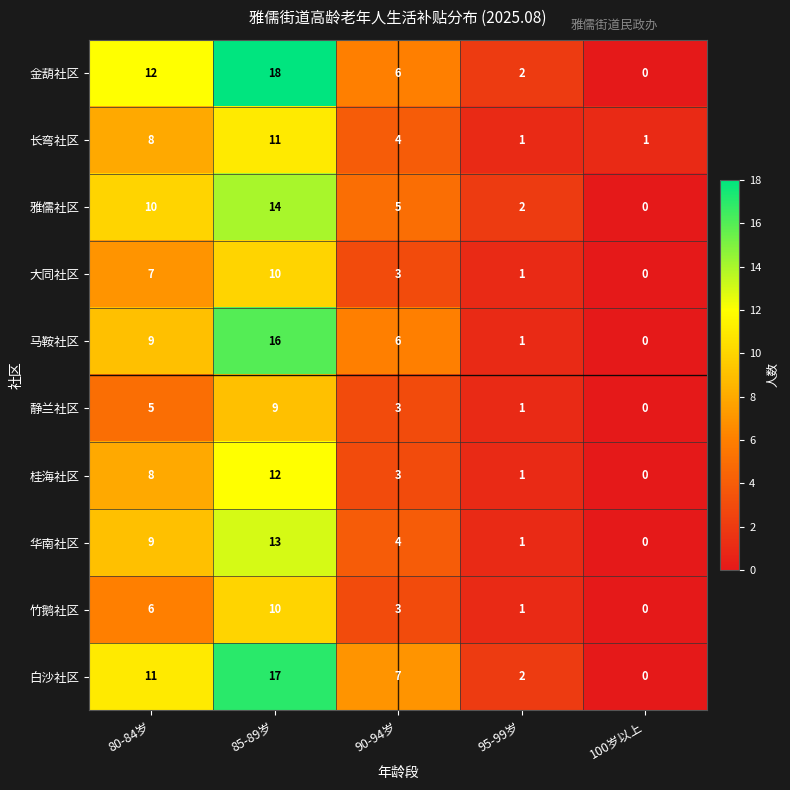

Which series has the largest total across all categories?

金葫社区